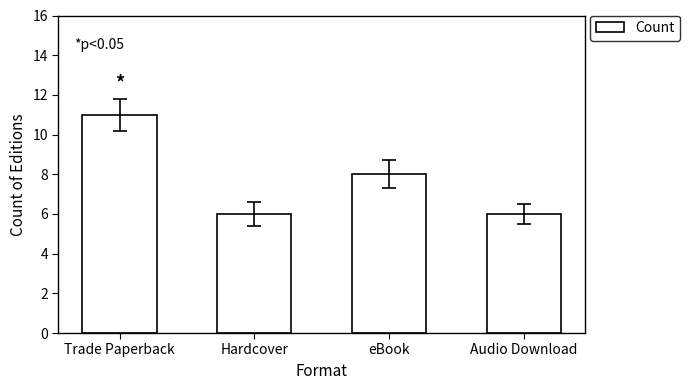

At which category does the chart reach its peak across all series?

Trade Paperback